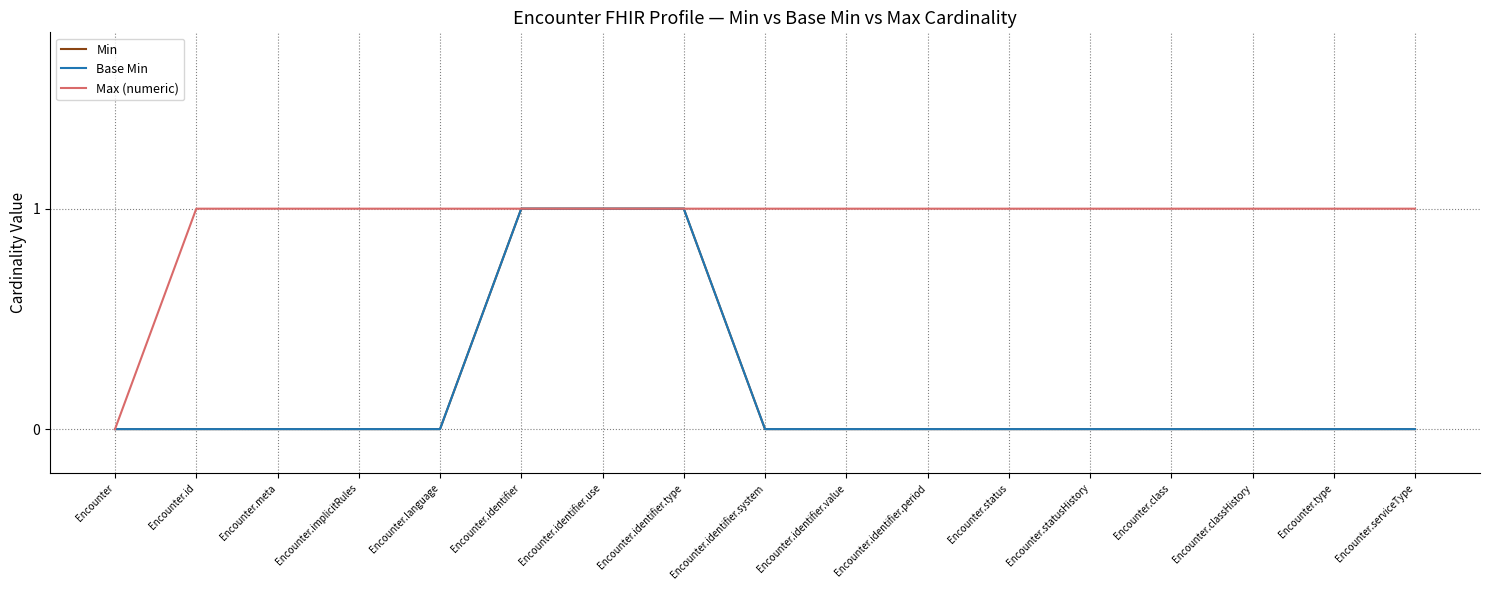

The Max (numeric) series shows 1 at Encounter.statusHistory. True or false?

True